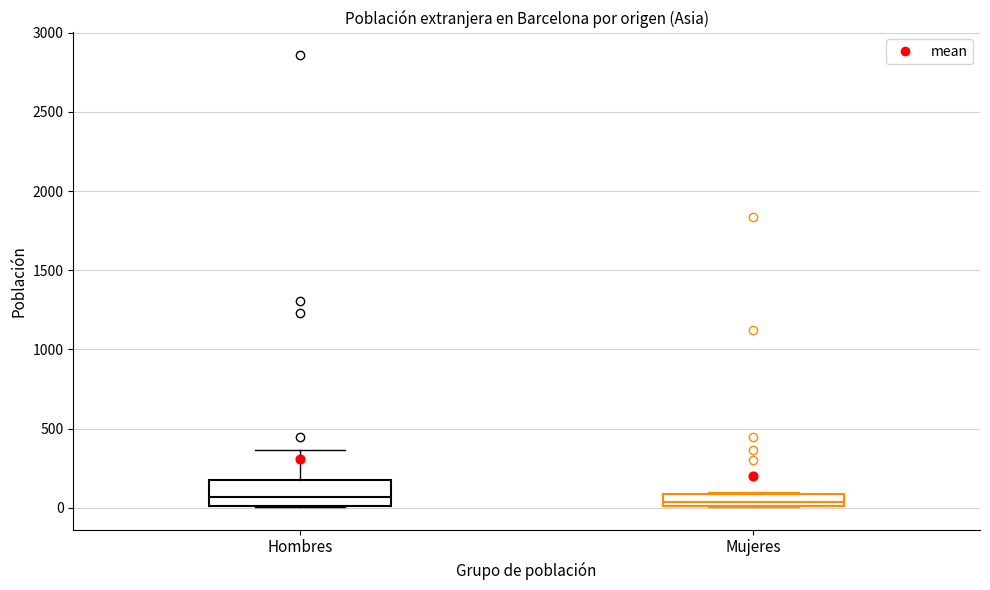

Which box is the tallest, from its lower edge to its upper edge?

Hombres